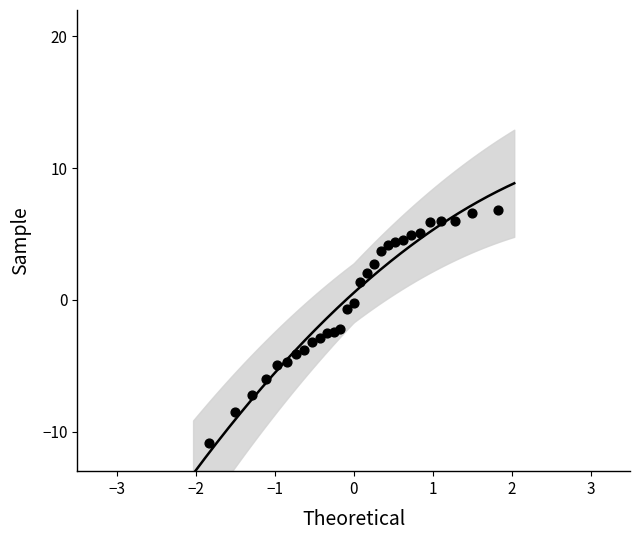

What is the range of X values (max minus min)?

3.7